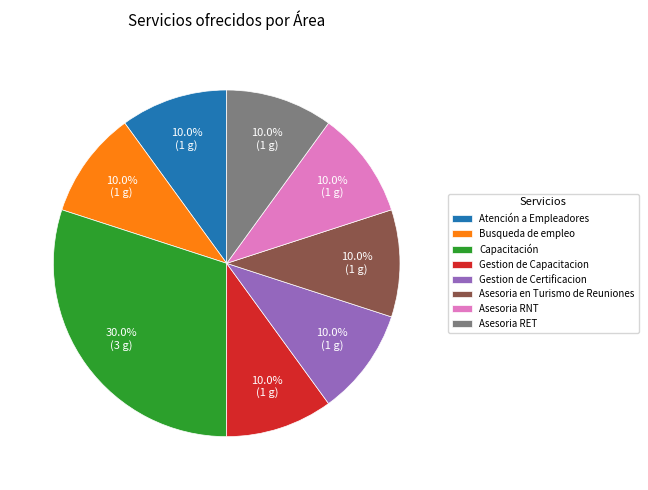

Combined, do Busqueda de empleo and Gestion de Certificacion account for over 50%?

No